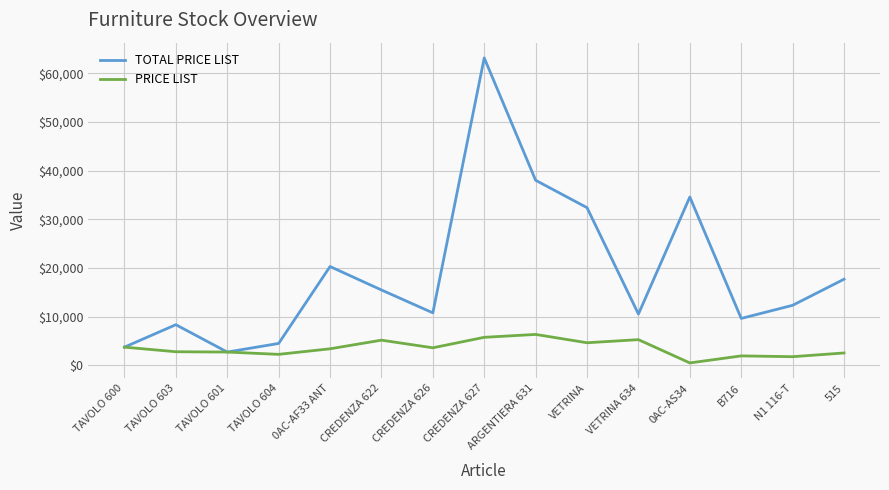

Rank the series at 0AC-AF33 ANT from highest to lowest value.

TOTAL PRICE LIST, PRICE LIST